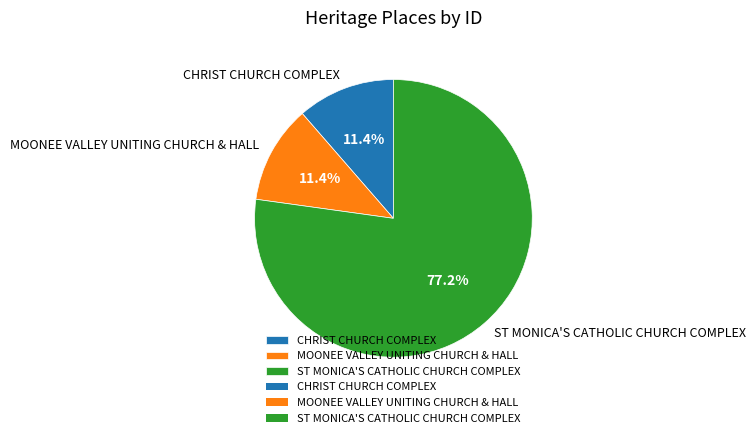

What percentage is the CHRIST CHURCH COMPLEX slice, to the nearest percent?

11%